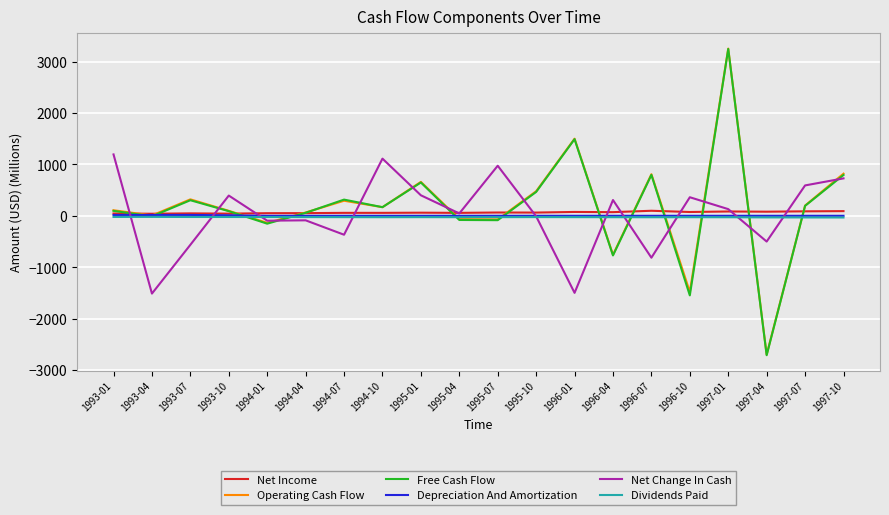

The Free Cash Flow series shows 499.5 at 1997-10. True or false?

False